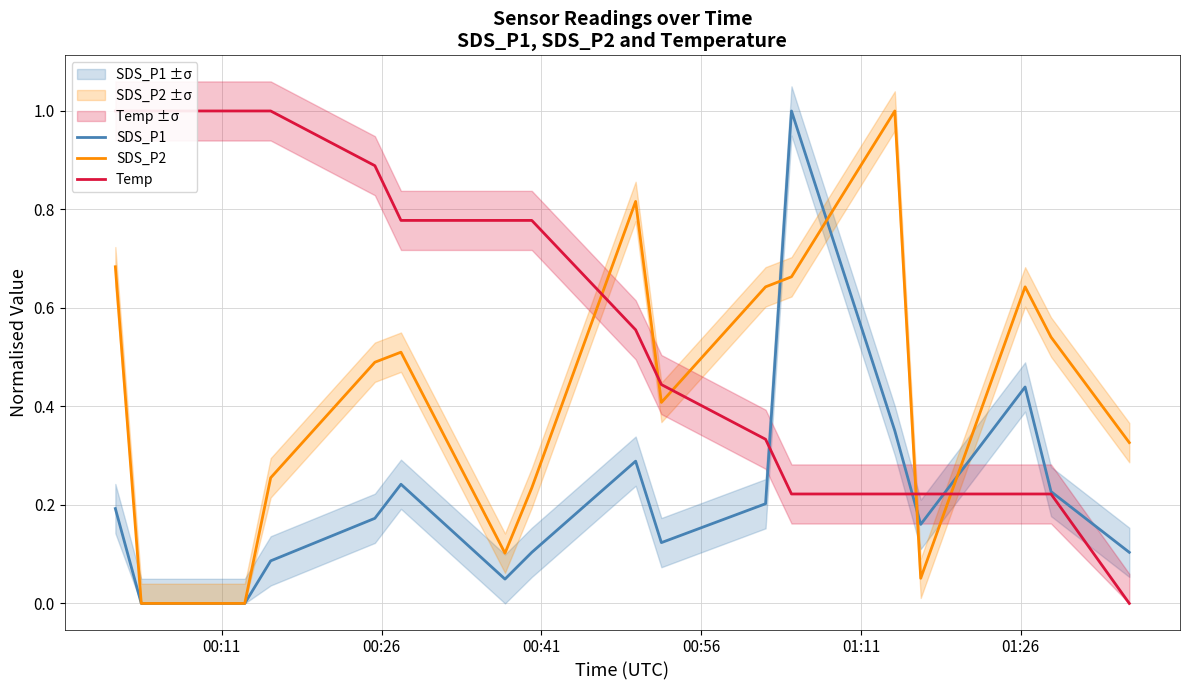

Which series has the largest total across all categories?

Temp